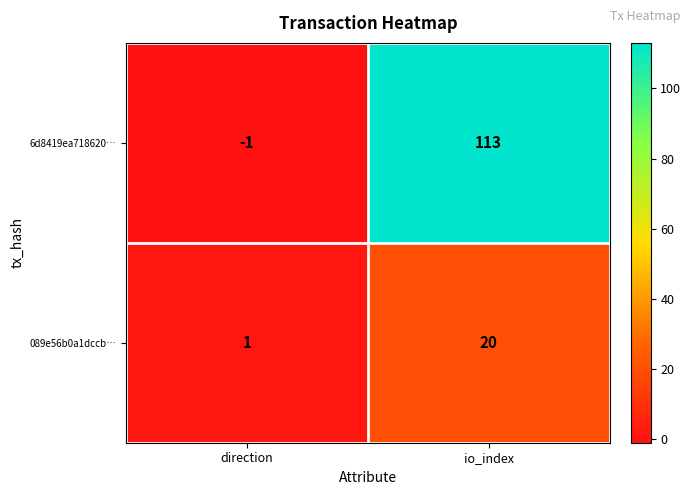

Reading right to left, extract all data points from this chart.

6d8419ea718620…: io_index=113	direction=-1
089e56b0a1dccb…: io_index=20	direction=1